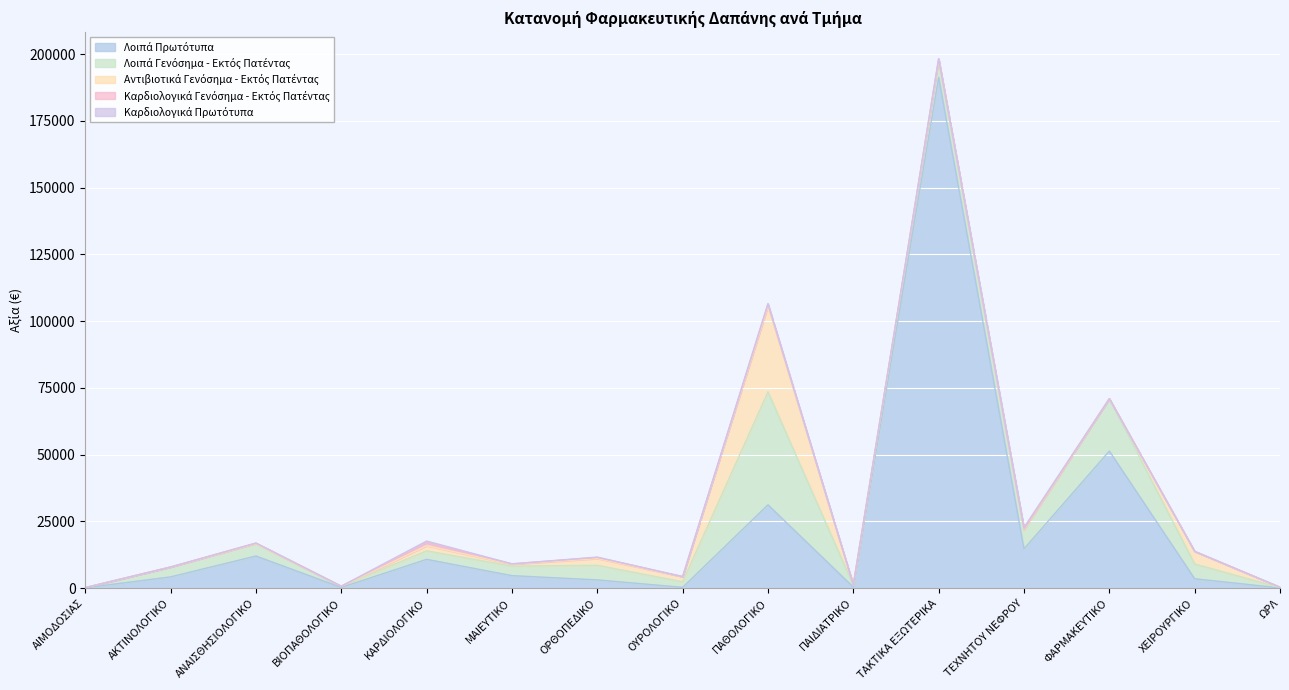

Which series has the largest total across all categories?

Λοιπά Πρωτότυπα